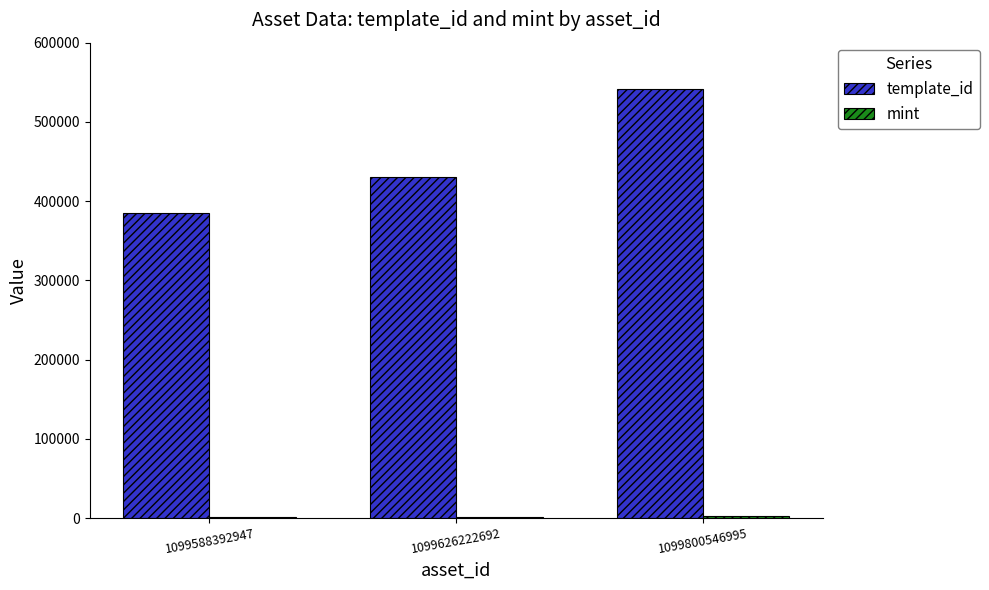

Read the template_id value at 1099800546995, to the nearest 10.

541470